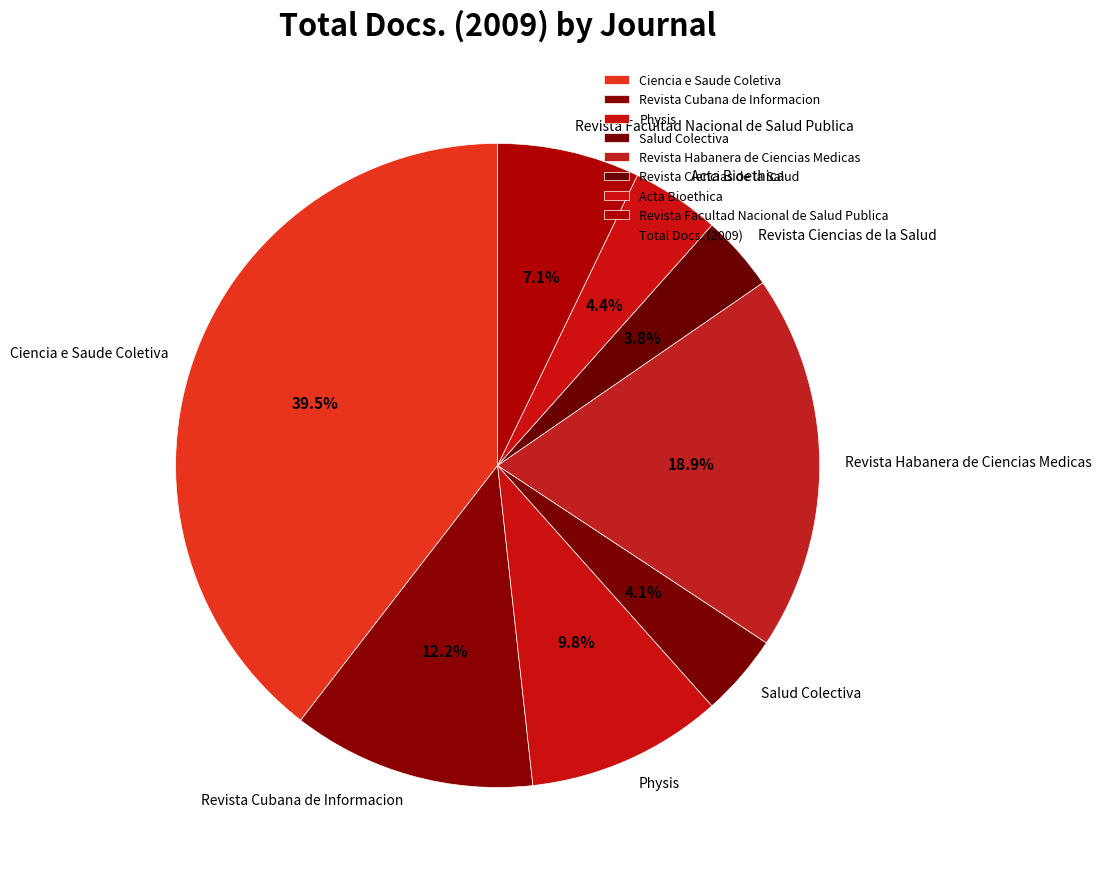

Do Physis and Revista Ciencias de la Salud together represent more than half of the pie?

No